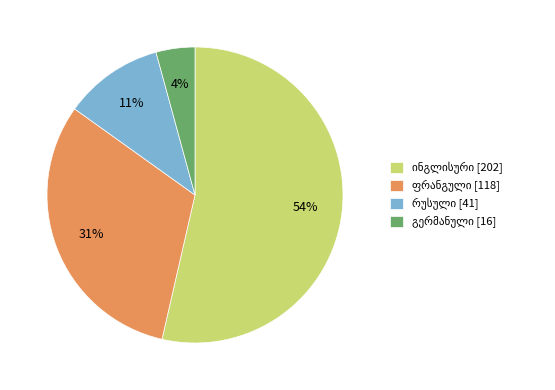

How many slices are in this pie chart?

4